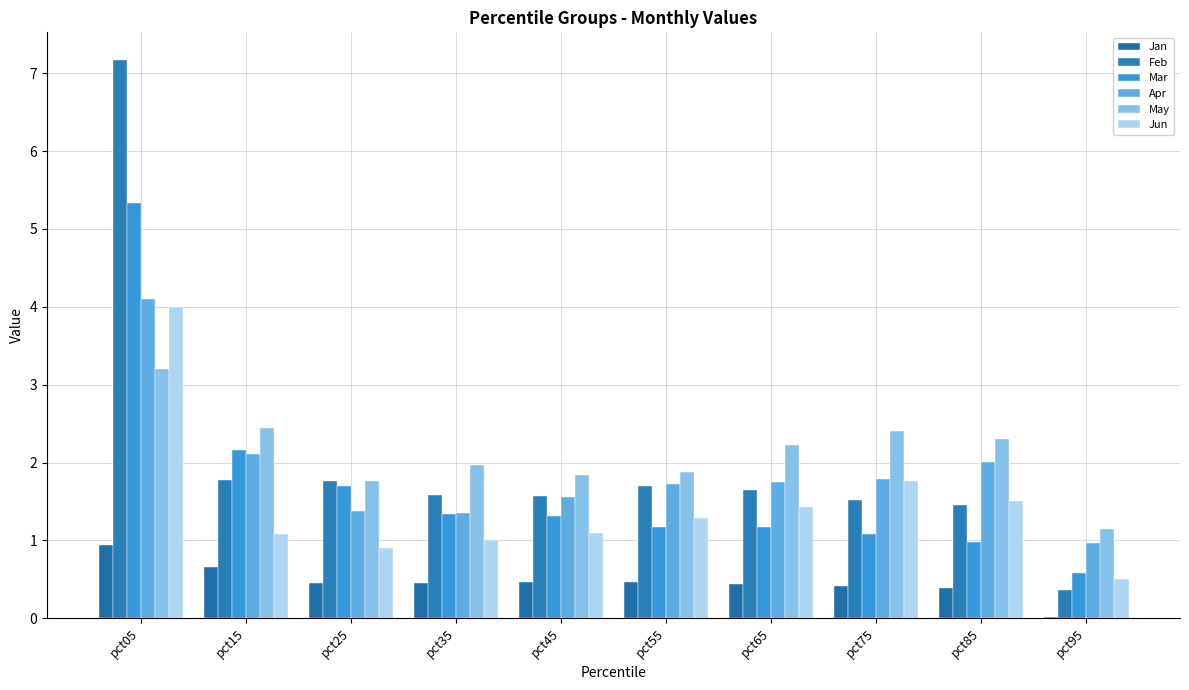

Are the bars horizontal?

No